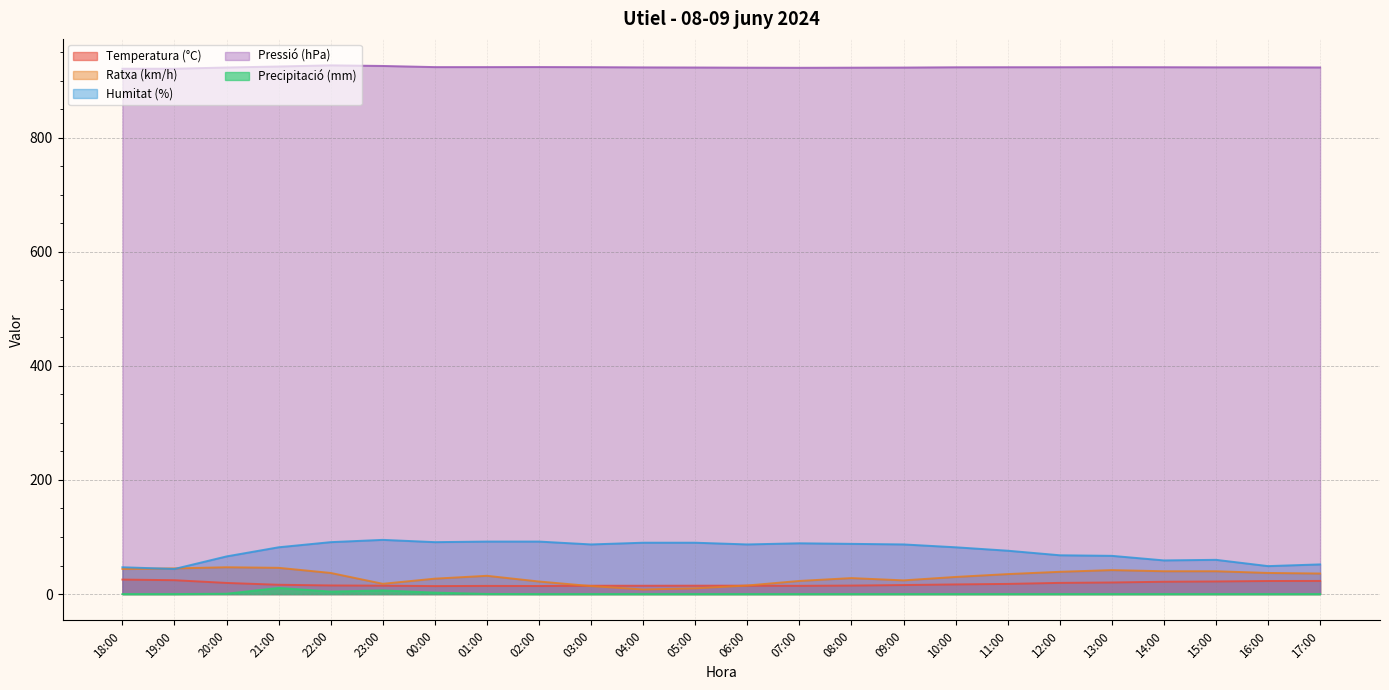

At how many categories does at least one series exceed 219?

24